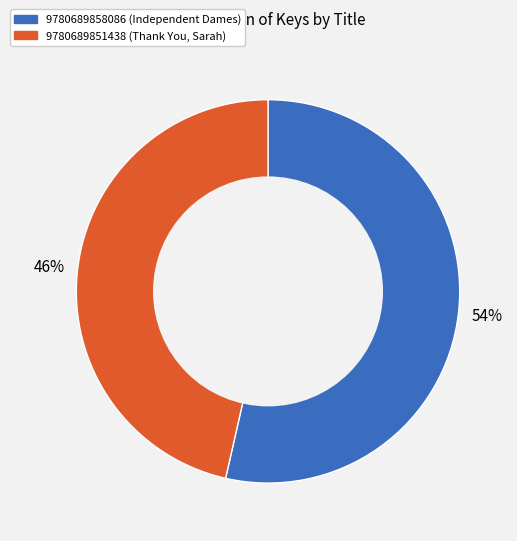

Is the sum of 9780689851438 (Thank You, Sarah) and 9780689858086 (Independent Dames) greater than half?

Yes